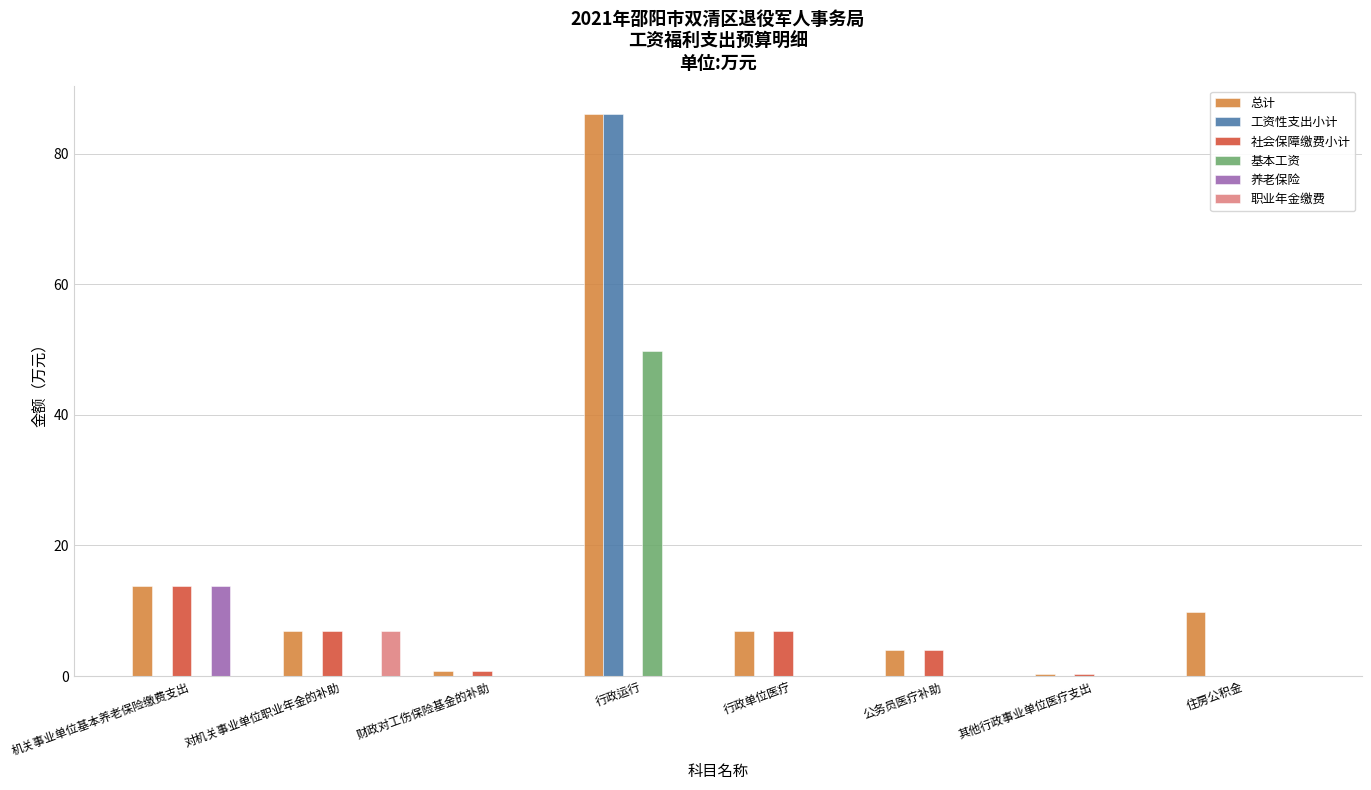

Which series has the widest spread of values?

工资性支出小计